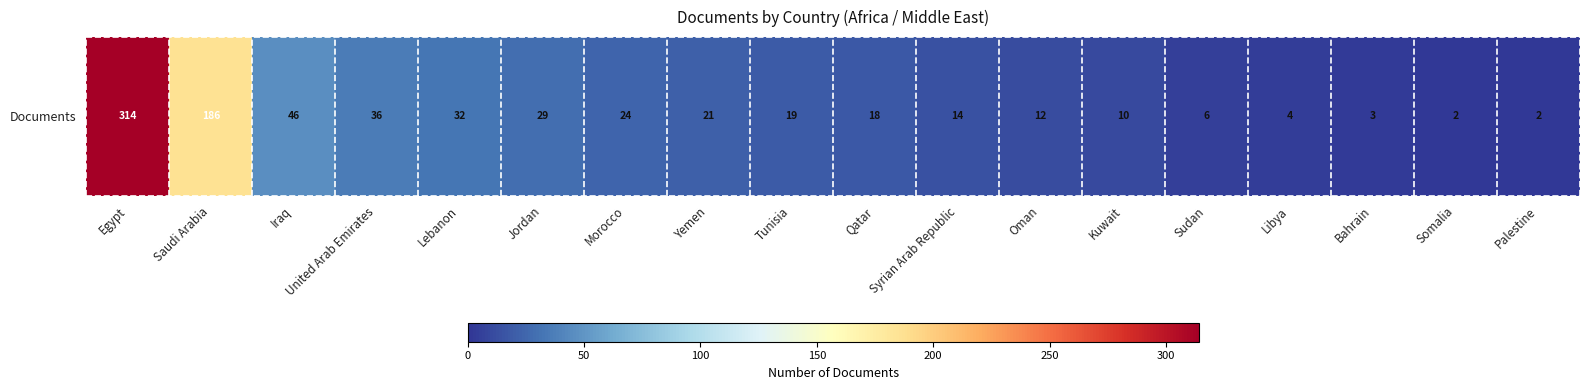

How many values are below 19?

9